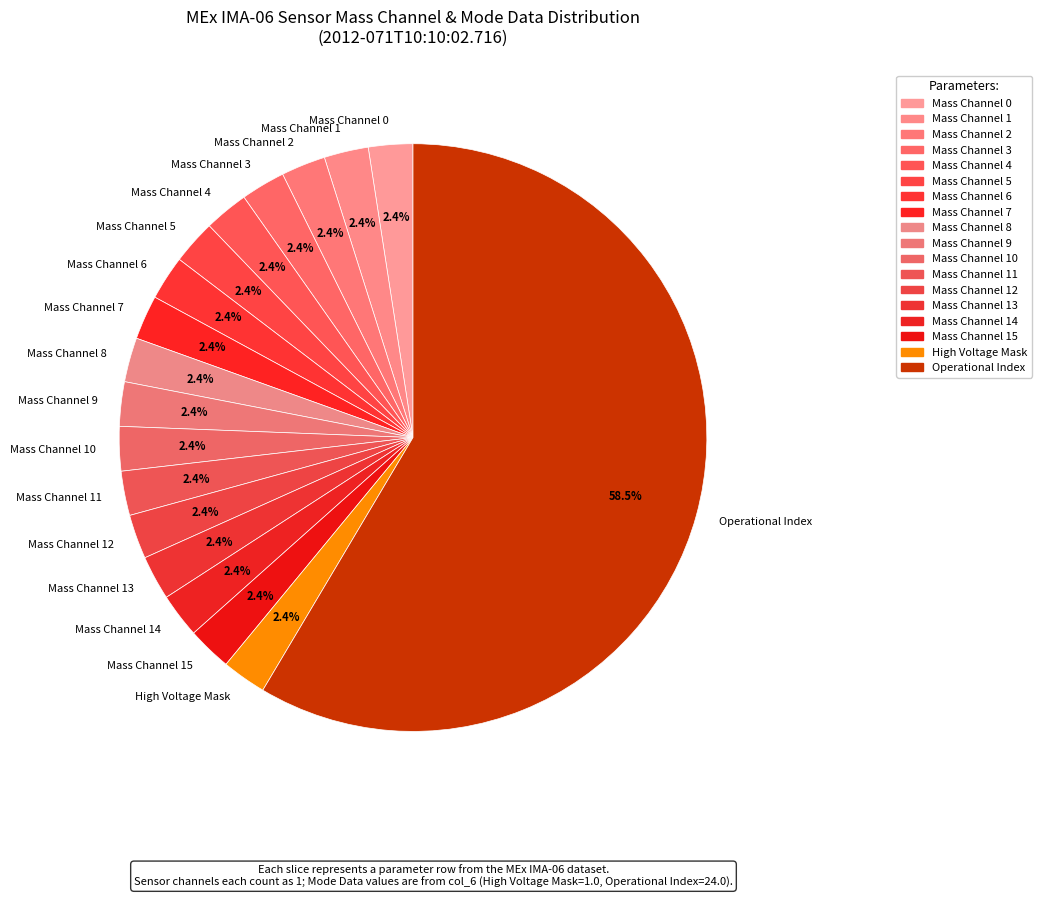

What is the largest slice in the pie chart?

Operational Index